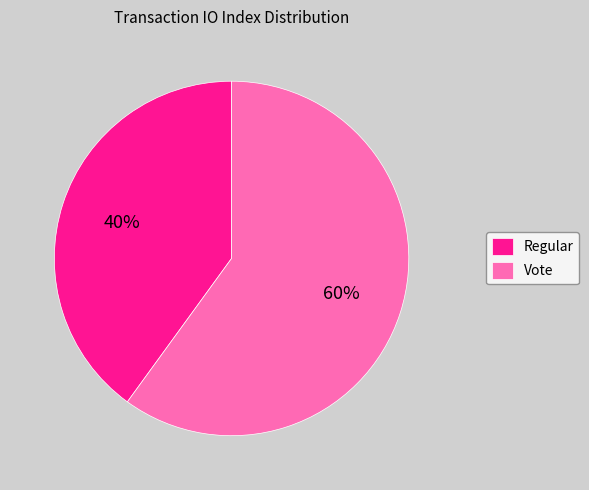

How many segments does this pie chart have?

2